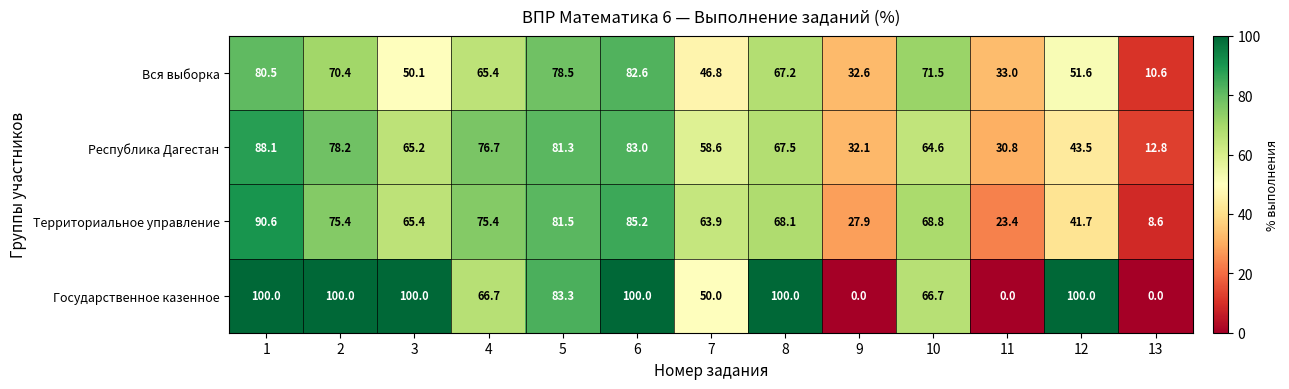

What is the total value across all series at 10?

271.6